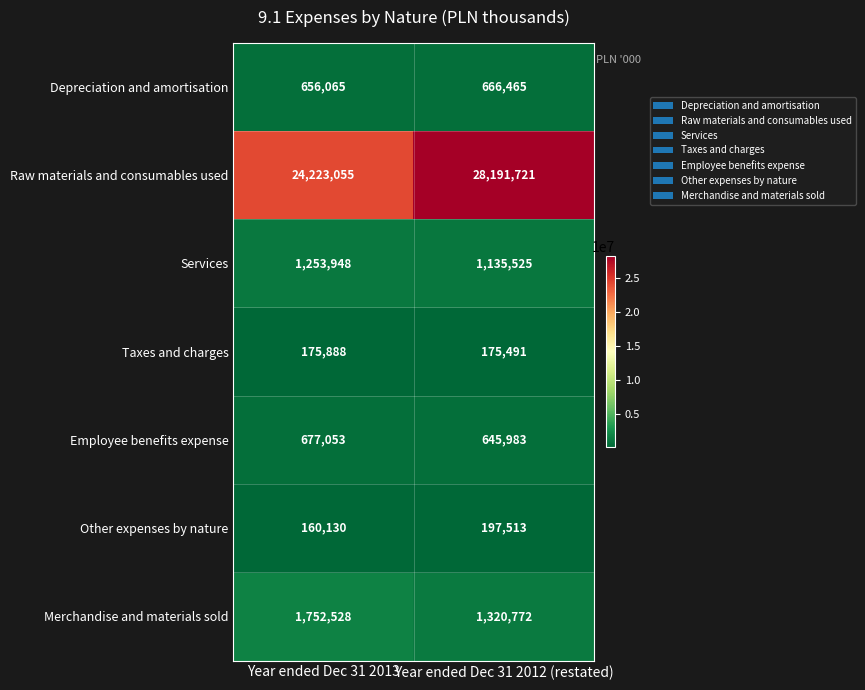

Which series has the largest total across all categories?

Raw materials and consumables used